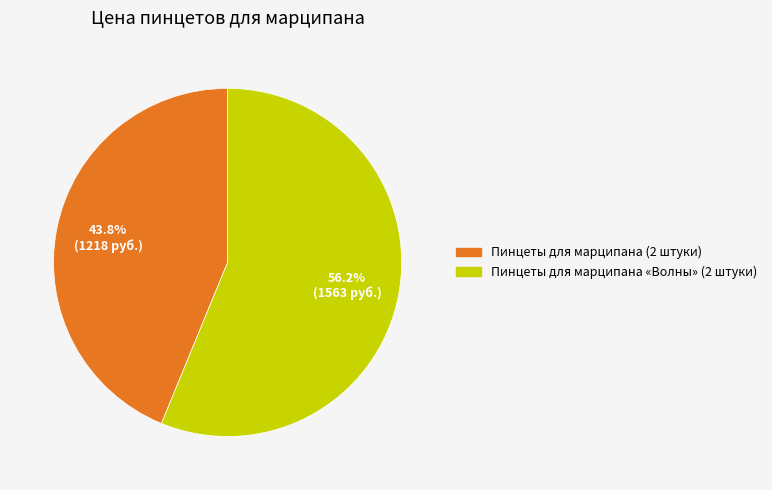

Is there a majority slice in this chart?

Yes